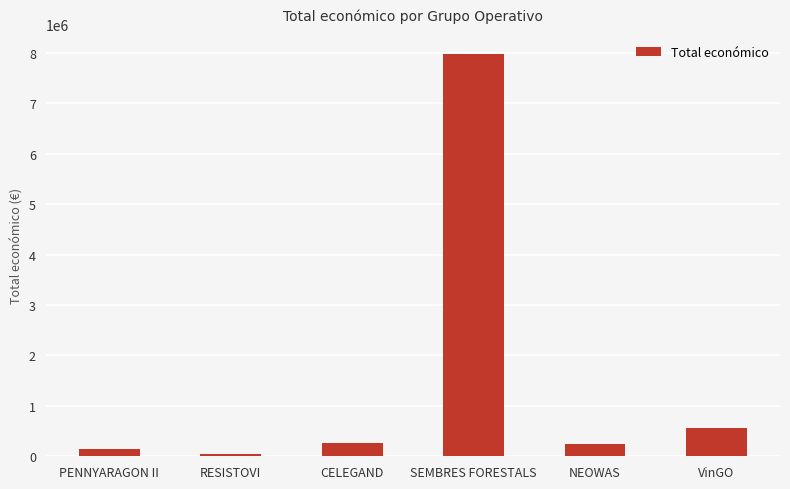

Where is the data nearest to the value 4004144?

VinGO